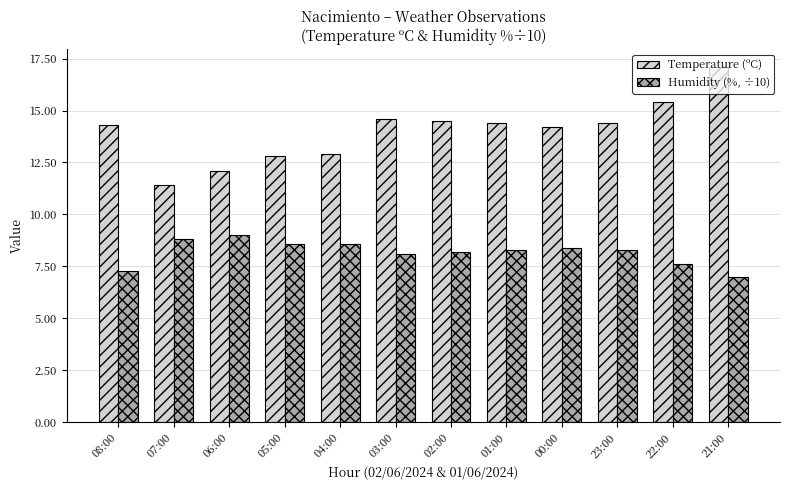

What value does the Humidity (%, ÷10) series have at 23:00?

8.3